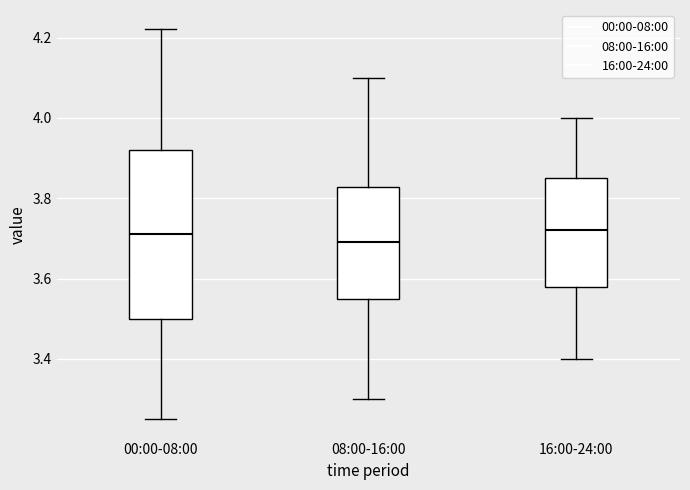

Reading left to right, read every box against the y-axis: the position of its median line, the range the box covers, and the ends of its whiskers. The values are not printed on the chart, so give them approximately, as read against the axis.

00:00-08:00: median 3.72, box 3.50 to 3.92, whiskers 3.26 to 4.22
08:00-16:00: median 3.70, box 3.56 to 3.82, whiskers 3.30 to 4.10
16:00-24:00: median 3.72, box 3.58 to 3.86, whiskers 3.40 to 4.00